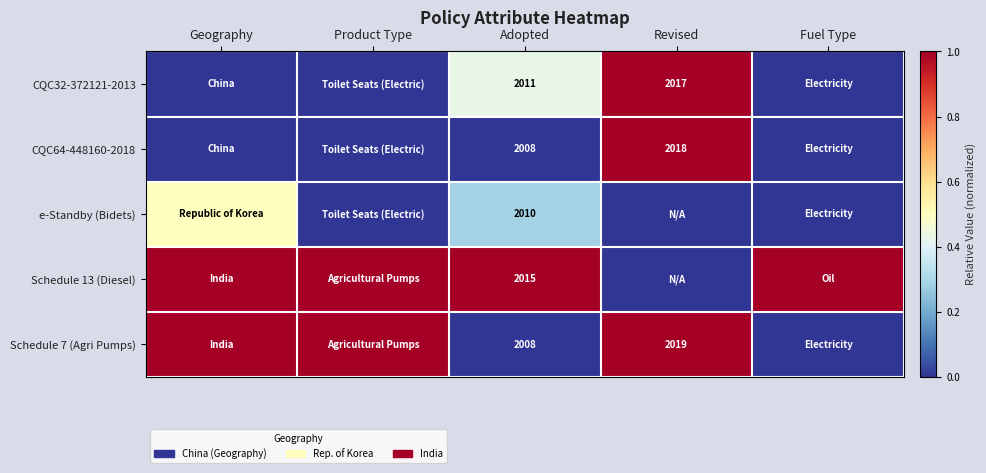

The value of Schedule 7 (Agri Pumps) at Revised is 2817.1. True or false?

False